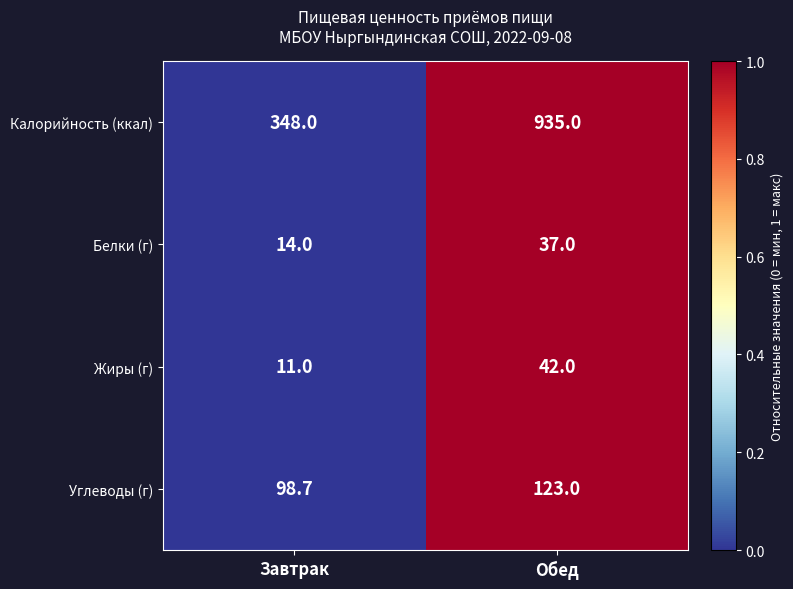

Which series has the largest total across all categories?

Калорийность (ккал)